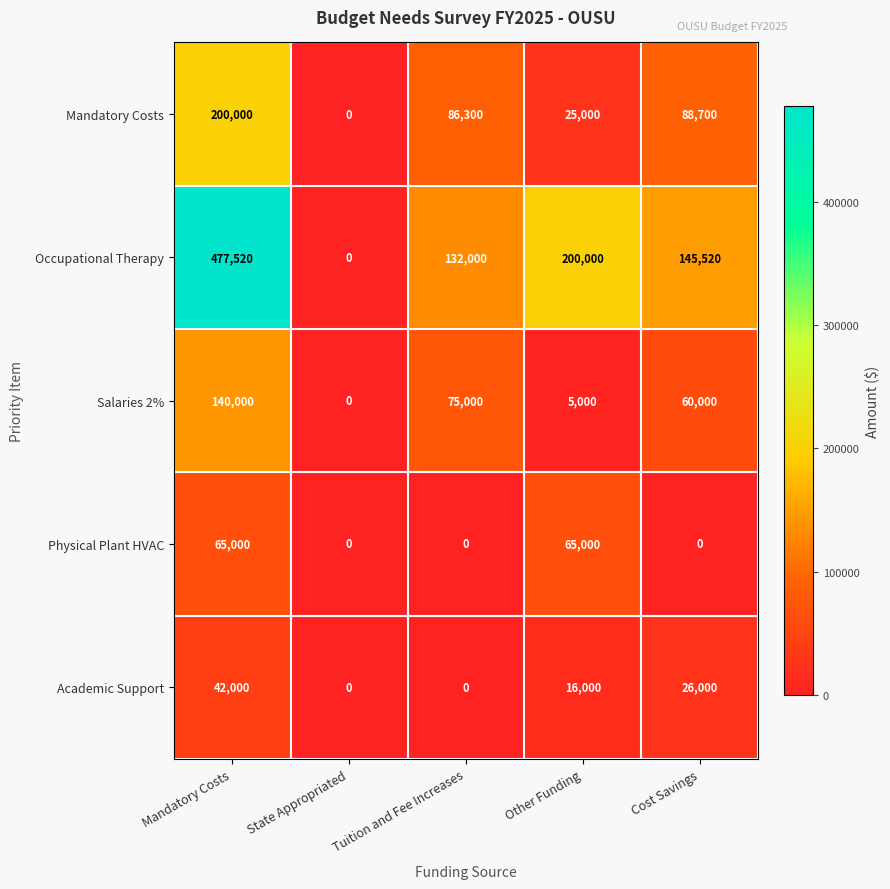

What is the maximum value for Occupational Therapy?

477520